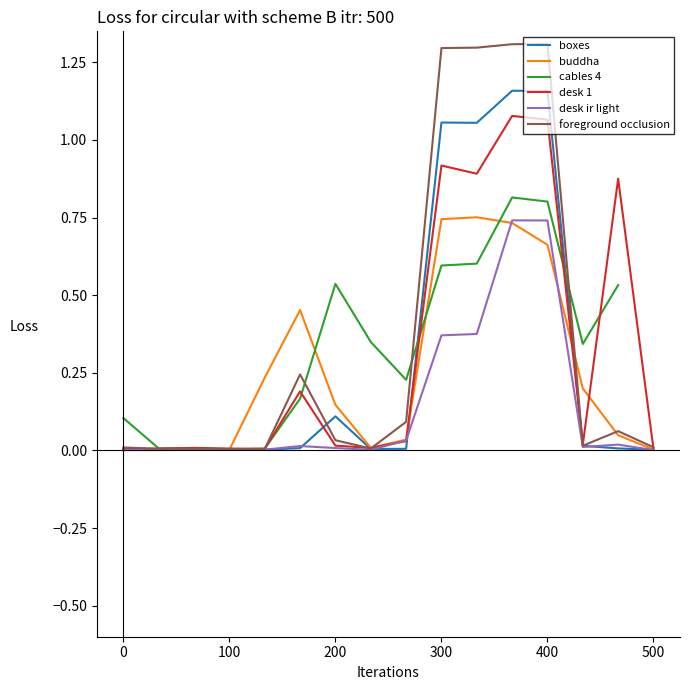

The value of desk 1 at 200 is 0.0. True or false?

True